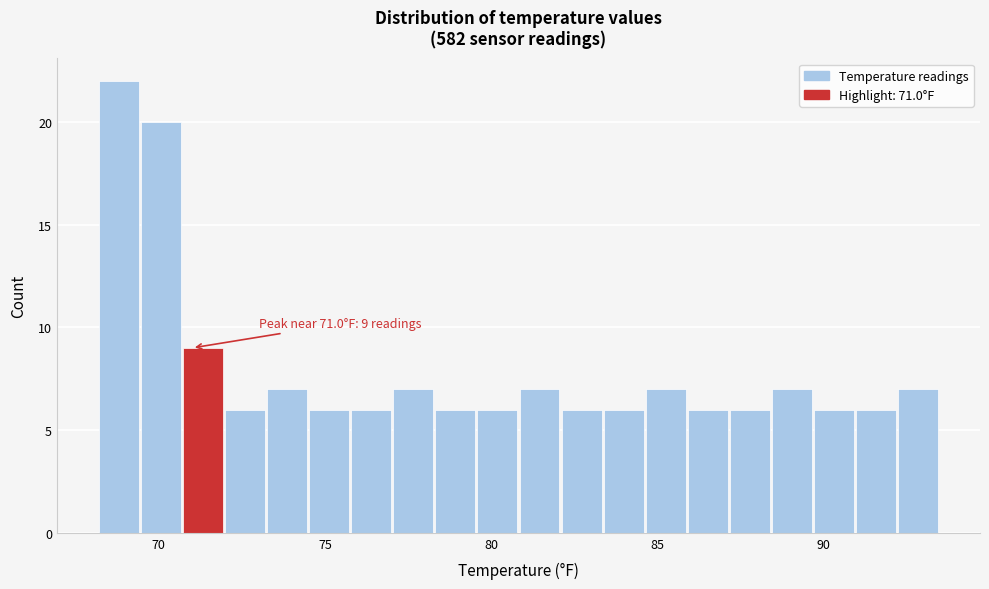

Read against the x-axis, roughly where is the centre of the tallest bar?

69.0